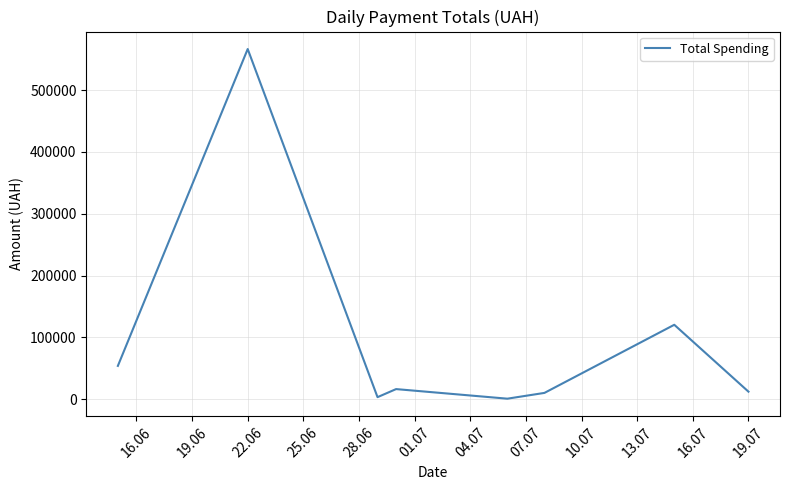

What is the difference between the second highest and minimum values?

119525.0